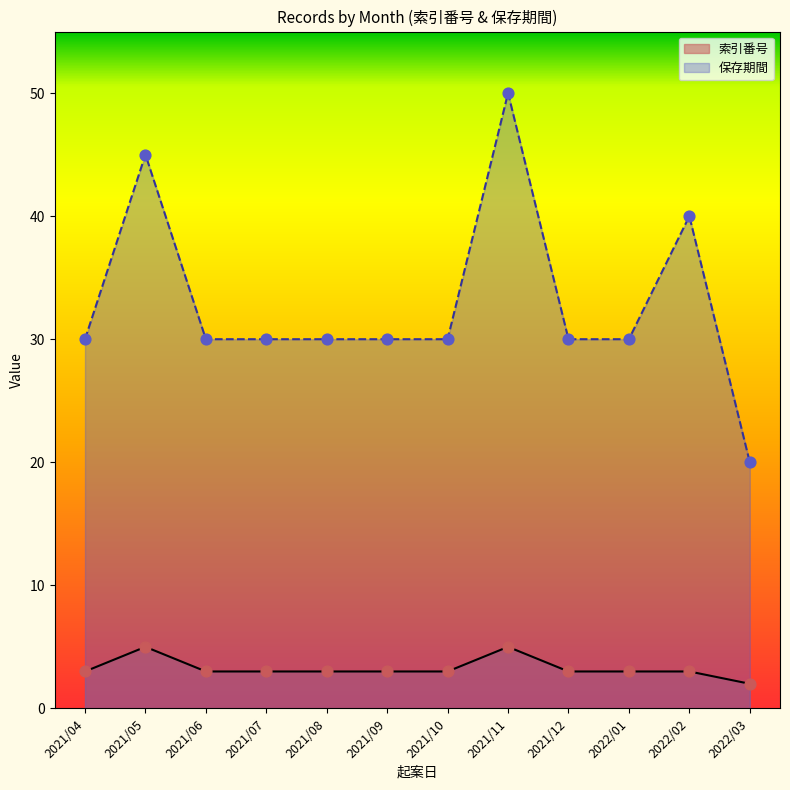

What is the total value across all series at 2021/11?

55